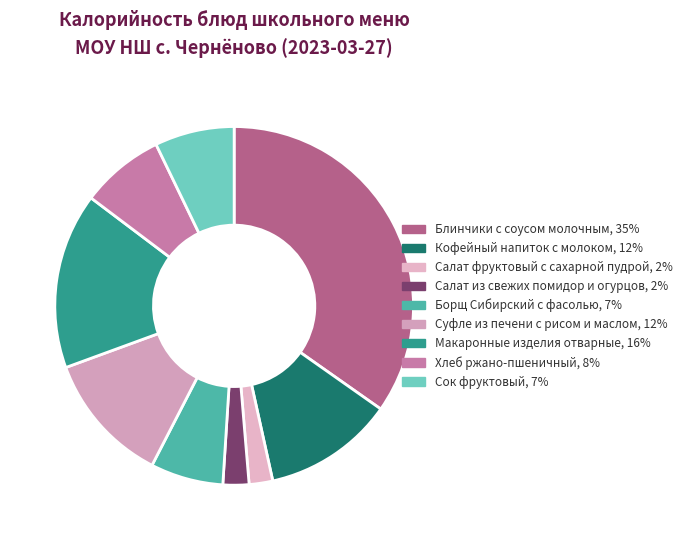

To the nearest percent, what is the difference between the largest and smallest slice percentages?

33%